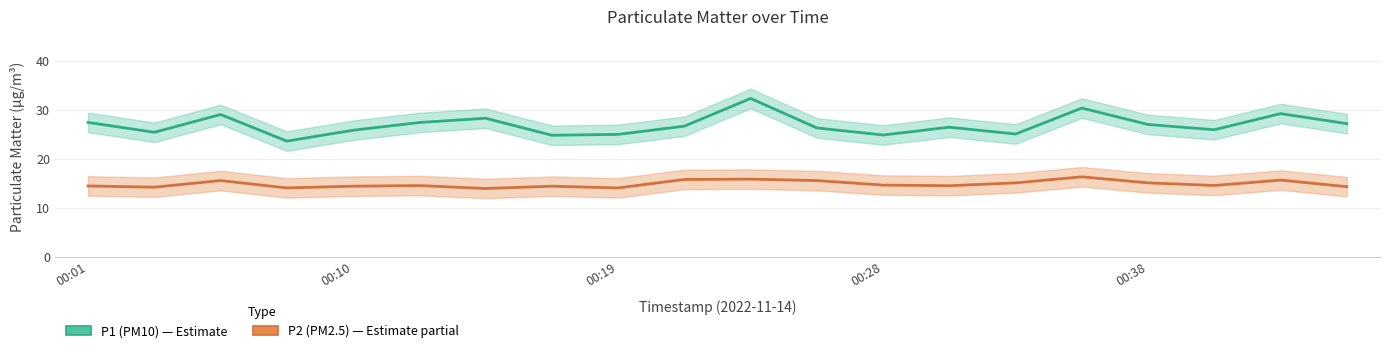

The value of P1 (PM10) at 00:01 is 14.6. True or false?

False